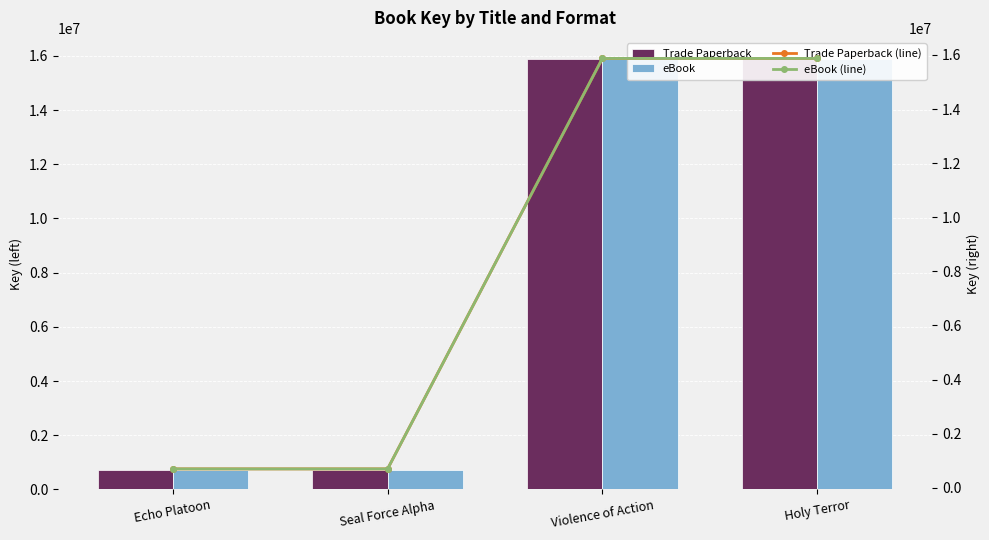

Reading left to right, what are all the values shown in this chart?

Trade Paperback: Echo Platoon=699383	Seal Force Alpha=699378	Violence of Action=15870123	Holy Terror=15870233
eBook: Echo Platoon=699383	Seal Force Alpha=699378	Violence of Action=15870123	Holy Terror=15870233
Trade Paperback (line): Echo Platoon=699383	Seal Force Alpha=699378	Violence of Action=15870123	Holy Terror=15870233
eBook (line): Echo Platoon=699383	Seal Force Alpha=699378	Violence of Action=15870123	Holy Terror=15870233